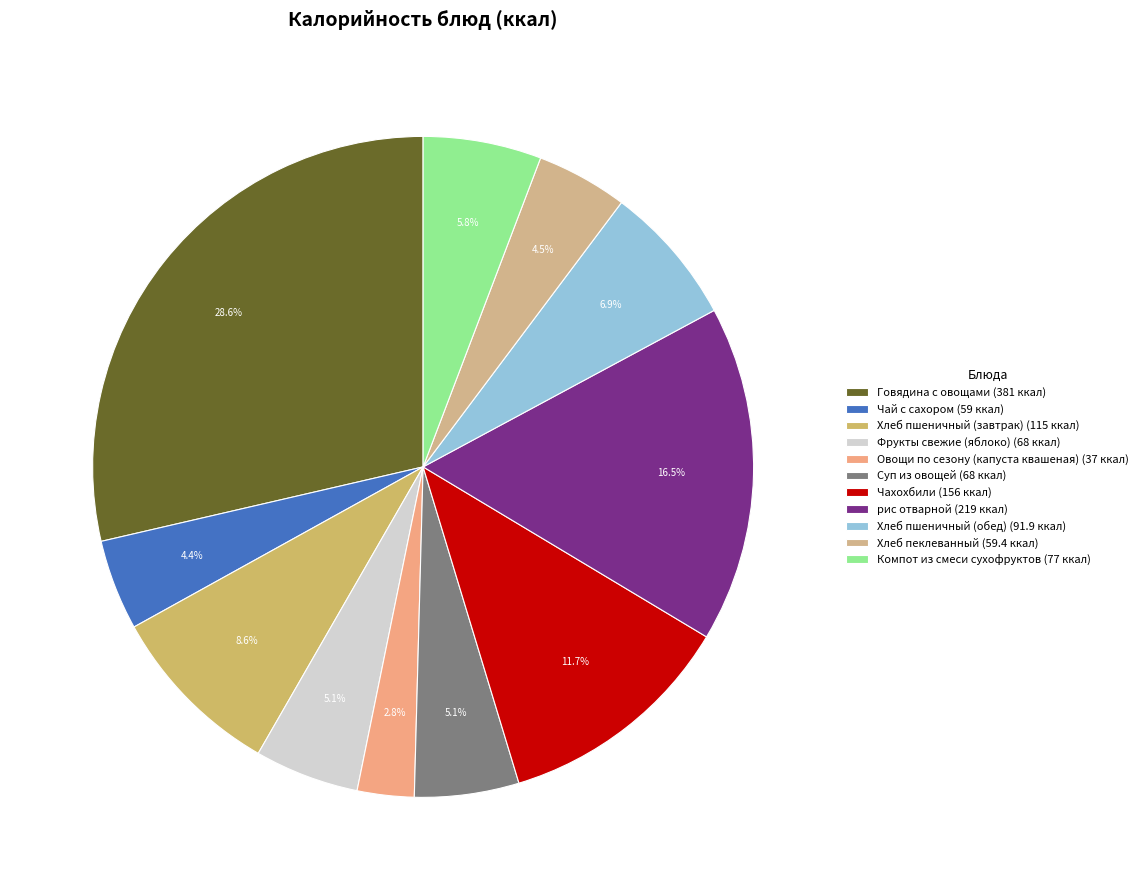

Which category has the smallest portion of the pie?

Овощи по сезону (капуста квашеная)